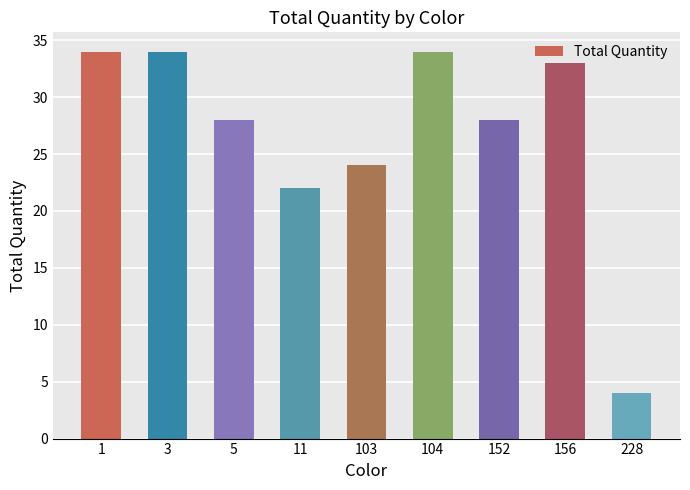

At which label does the data first exceed 28?

1